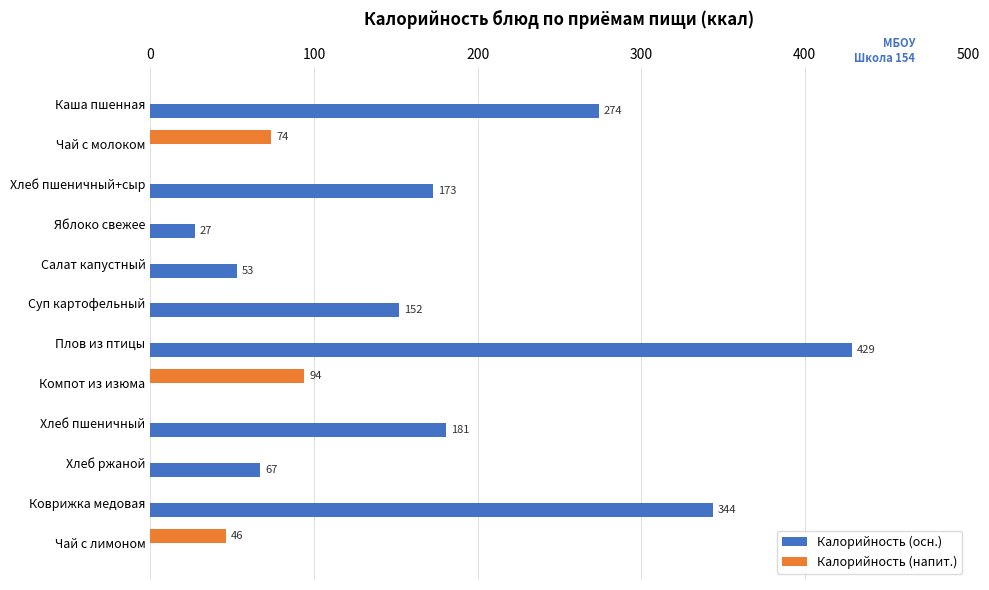

True or false: Калорийность (напит.) has a value of -64 at Хлеб пшеничный+сыр.

False